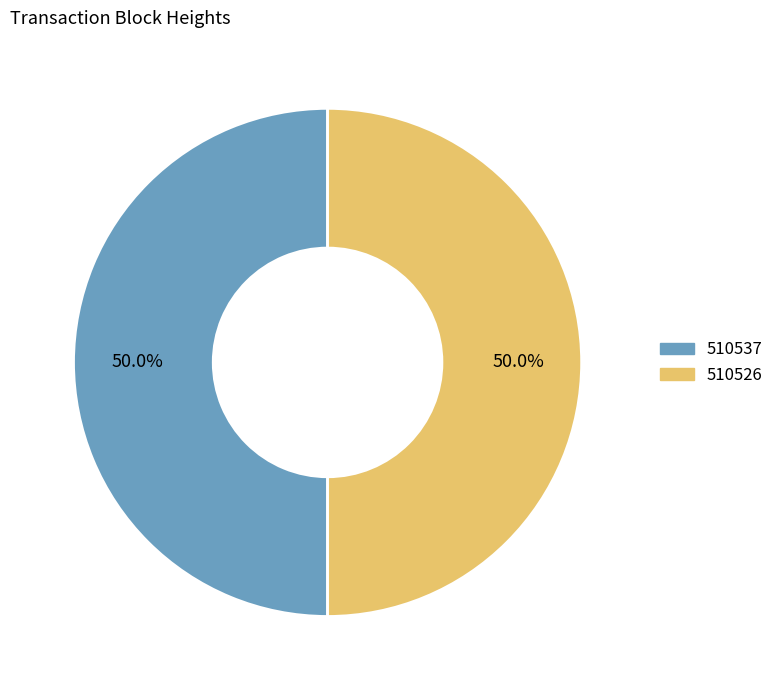

What is the ratio of the value at 510526 to the value at 510537?

1.0